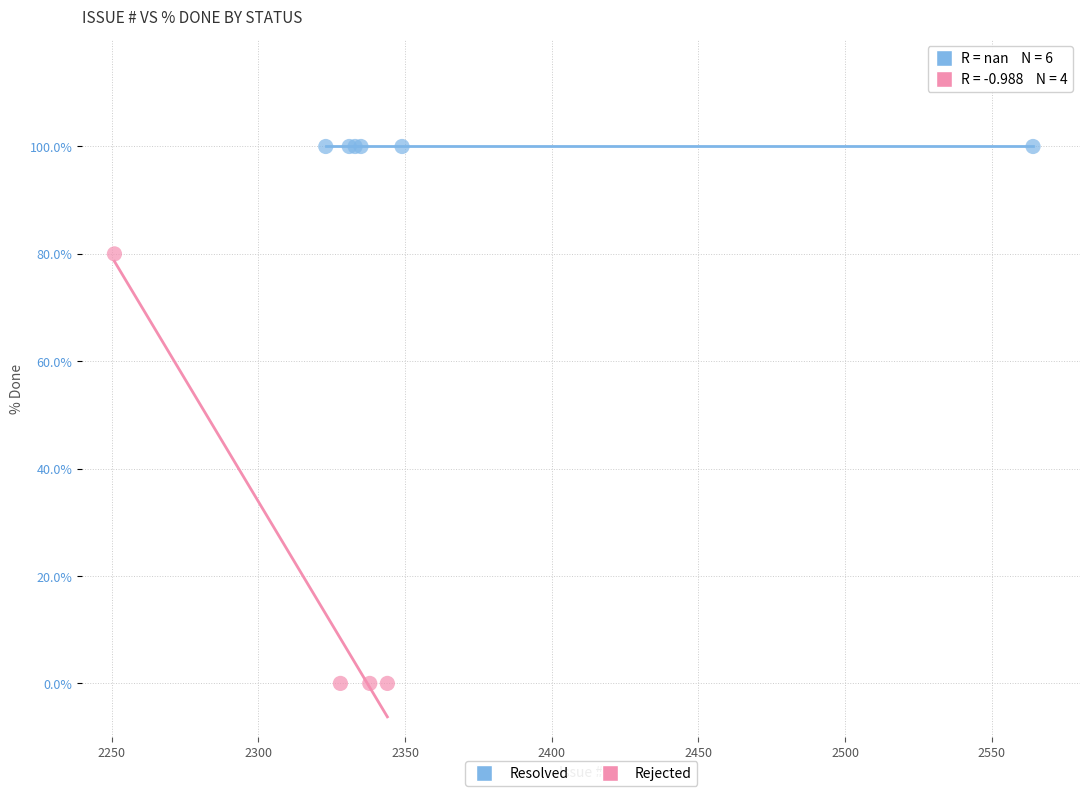

Which series reaches the minimum Y coordinate?

Rejected